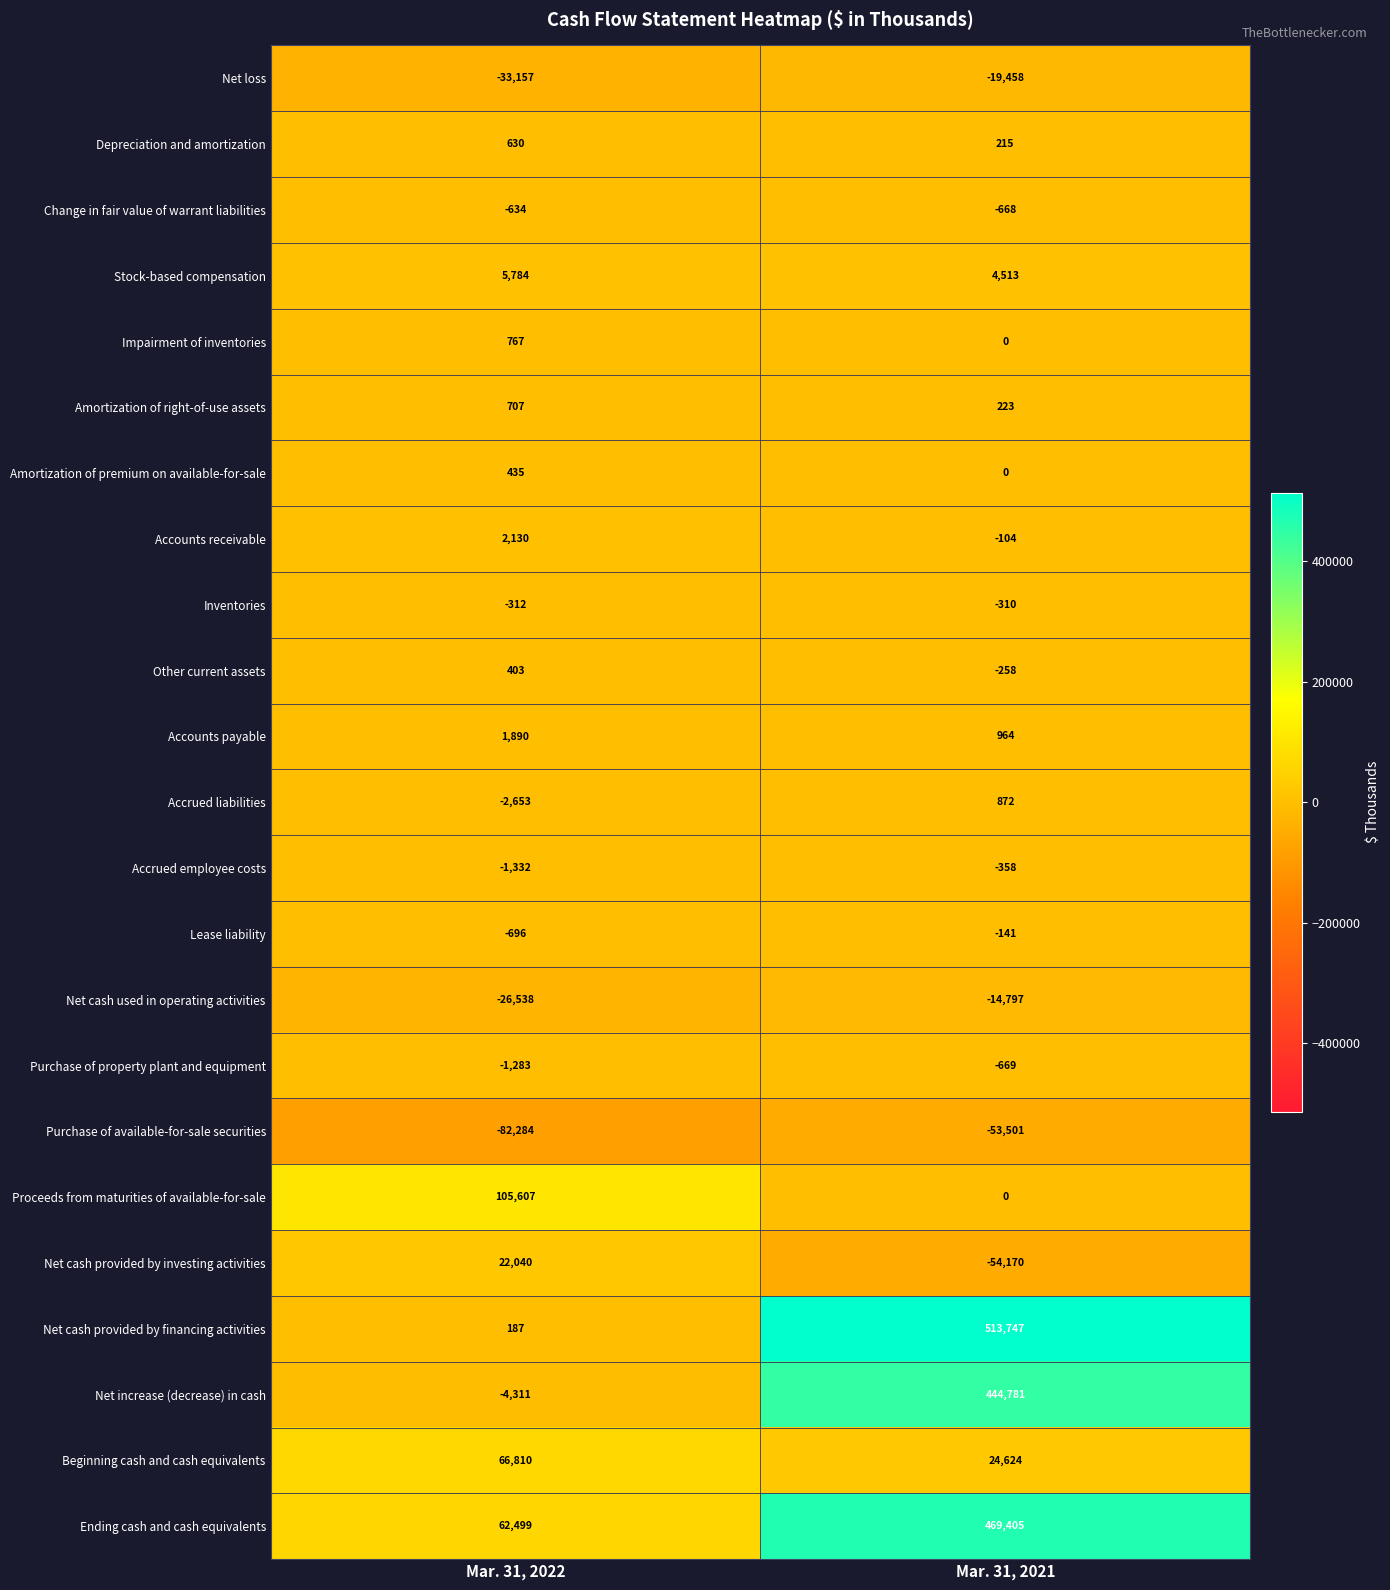

What is the difference between the Accrued liabilities values at Mar. 31, 2021 and Mar. 31, 2022?

3525